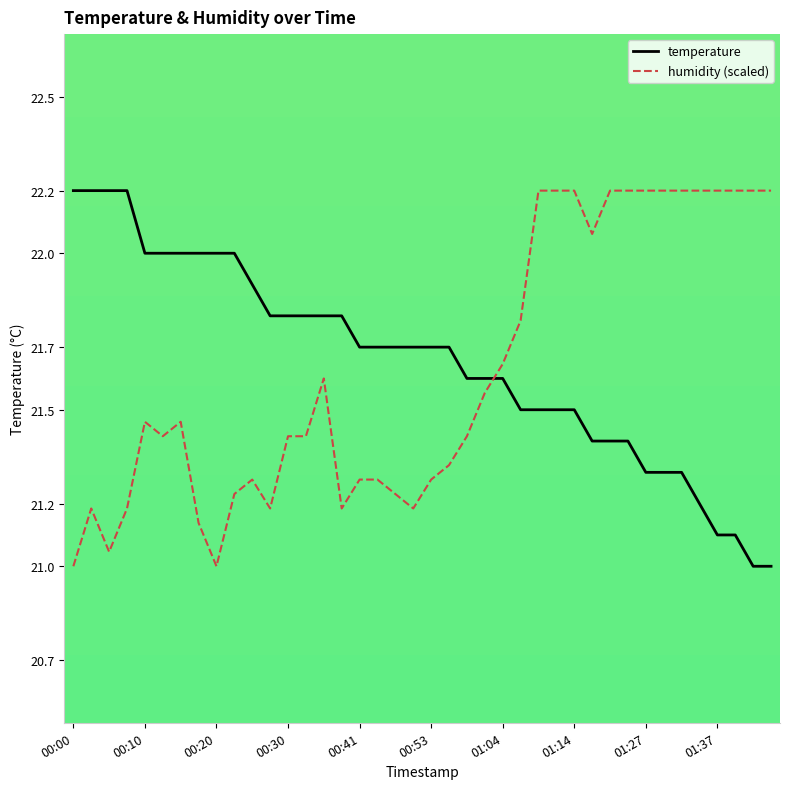

How many times do temperature and humidity (scaled) cross each other?

1